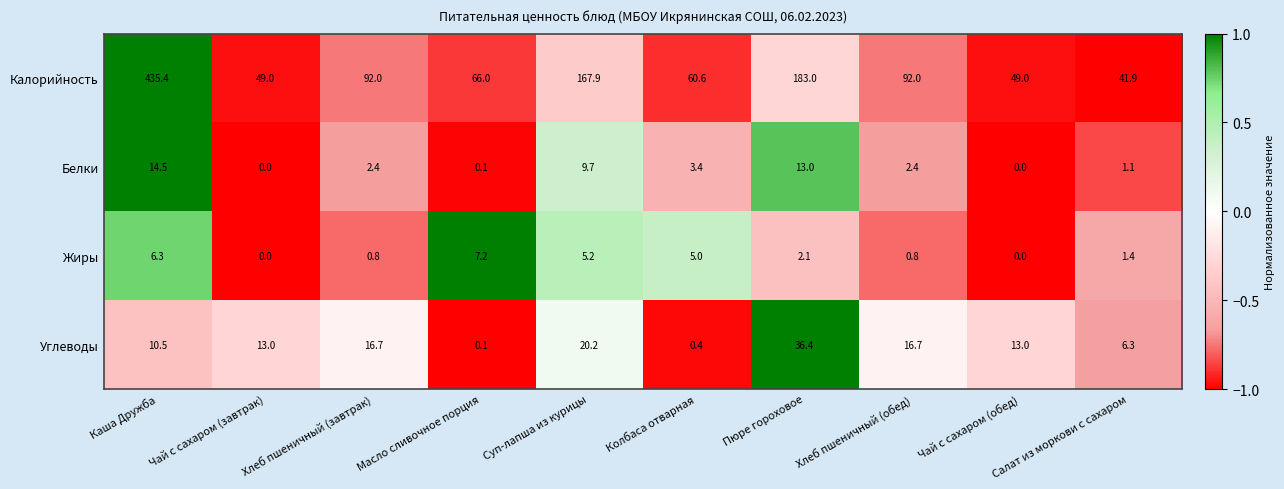

At which label is Калорийность closest to 238?

Пюре гороховое